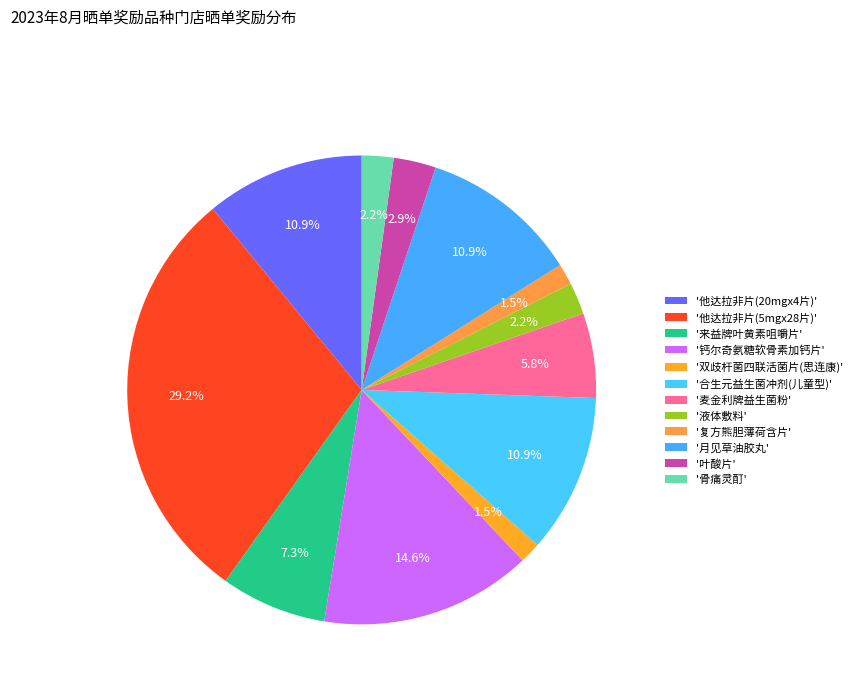

Is there a majority slice in this chart?

No